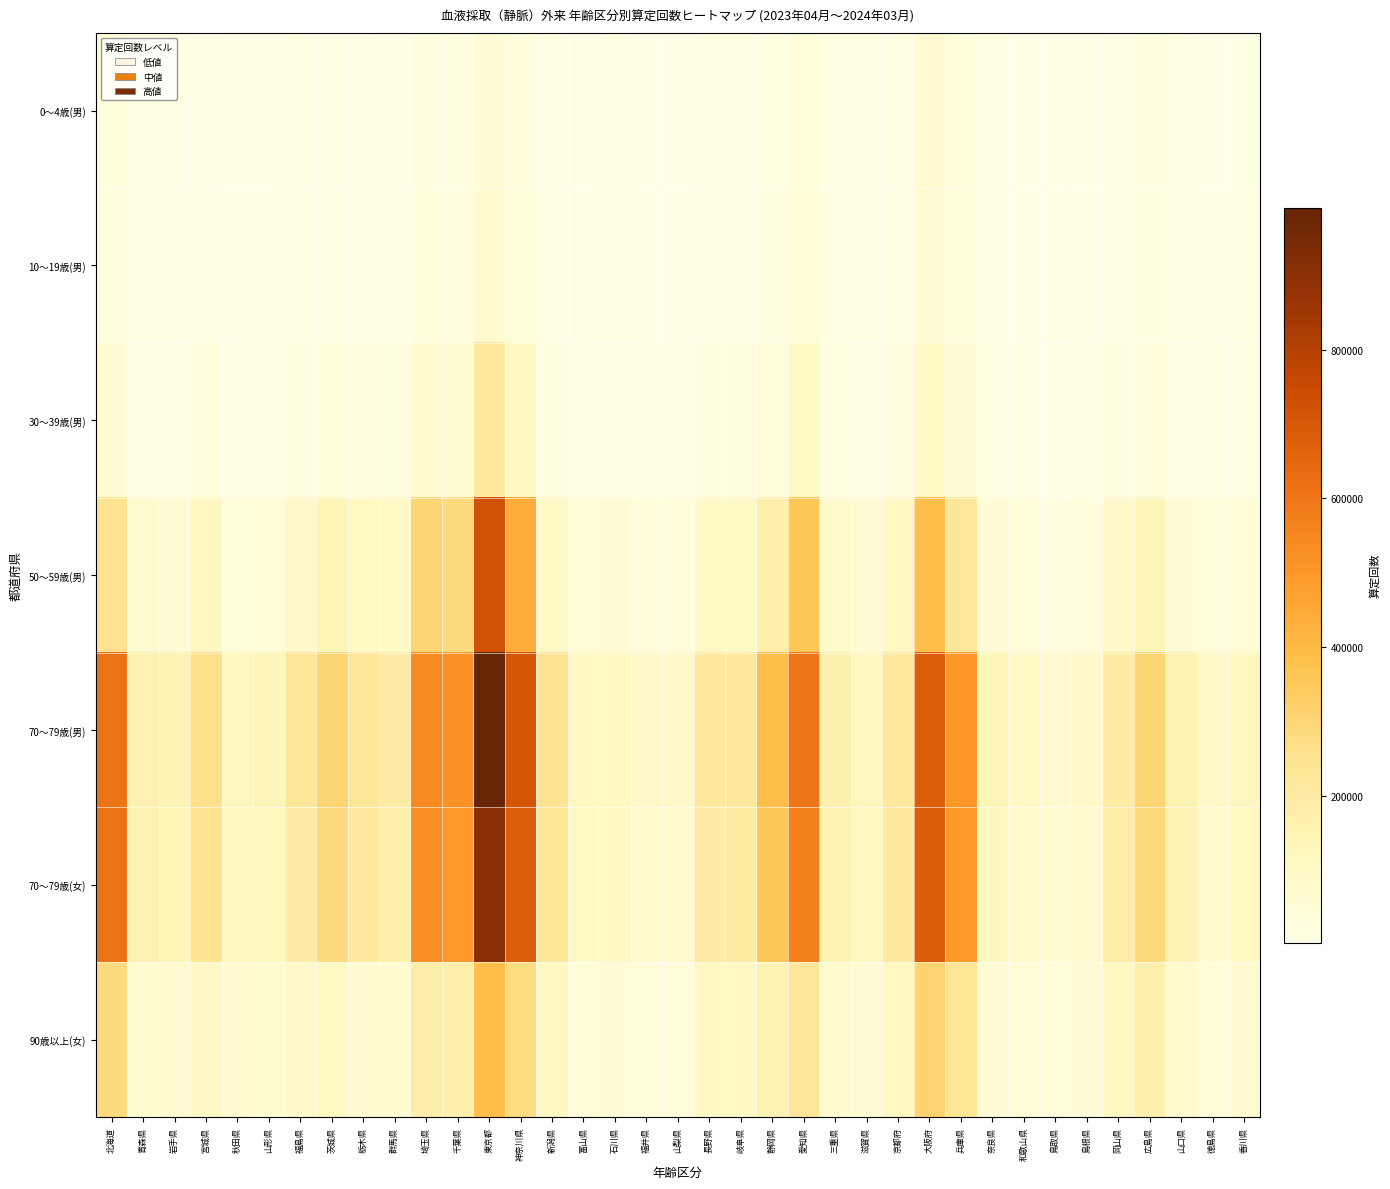

What is the difference between the highest and lowest values at 富山県?

105974